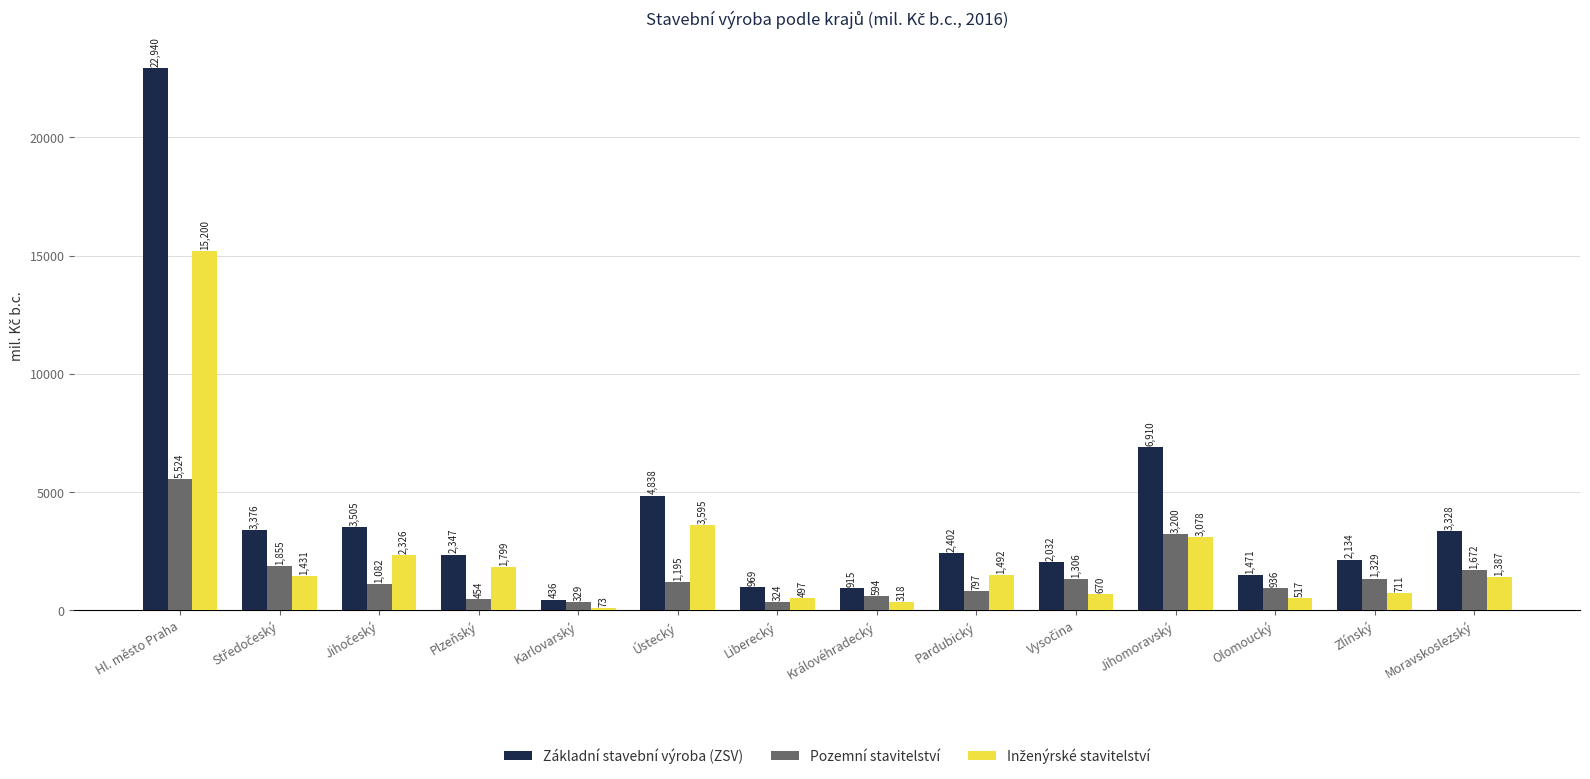

What is the difference between the maximum and minimum values in the Pozemní stavitelství series?

5200